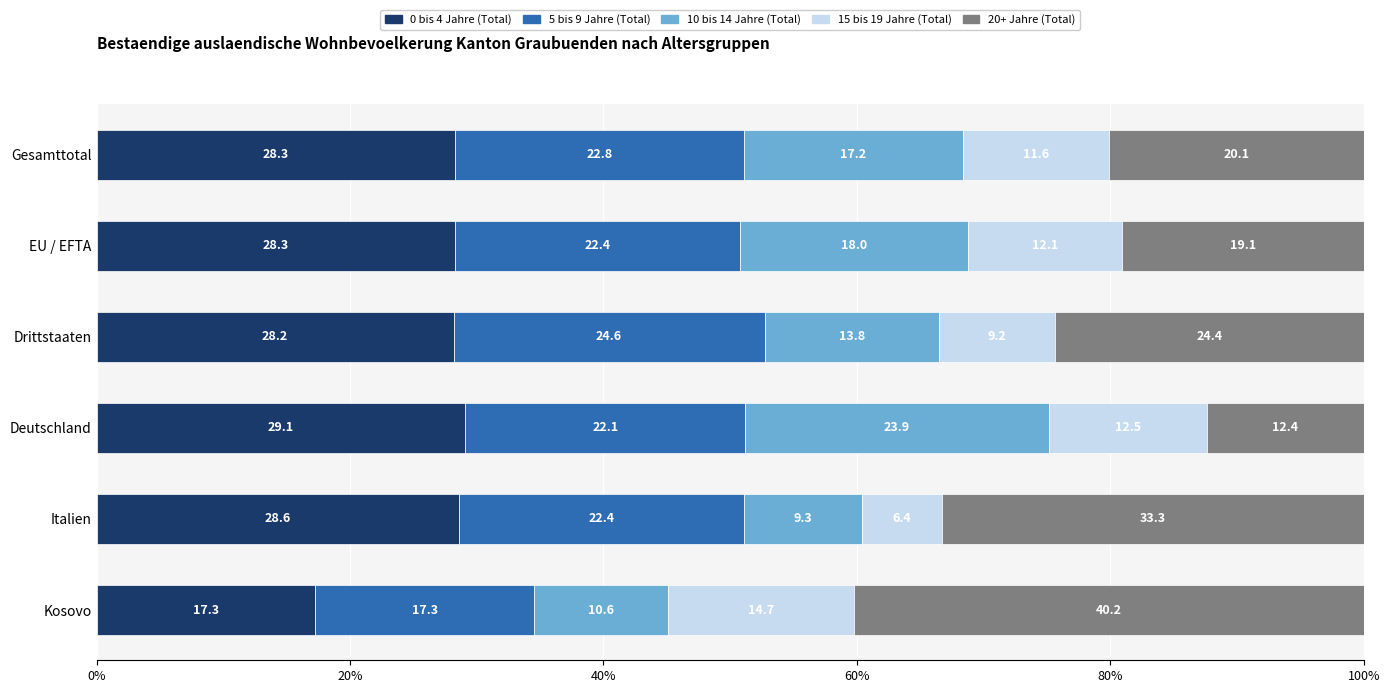

What is the difference between the 0 bis 4 Jahre (Total) values at Deutschland and Kosovo?

11.8